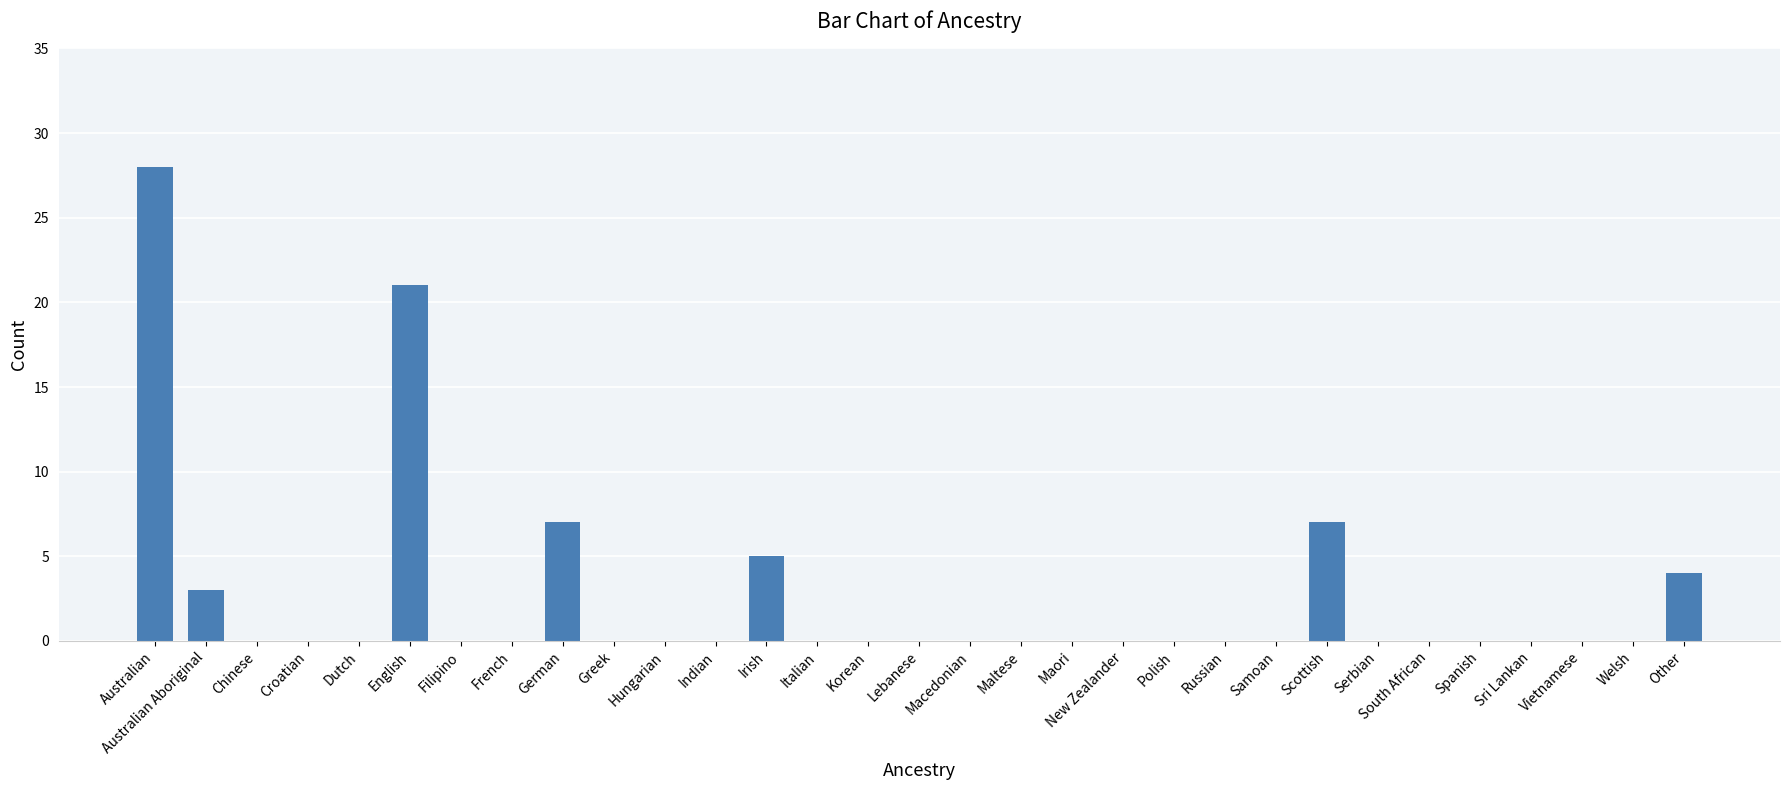

At which category does the chart reach its peak across all series?

Australian